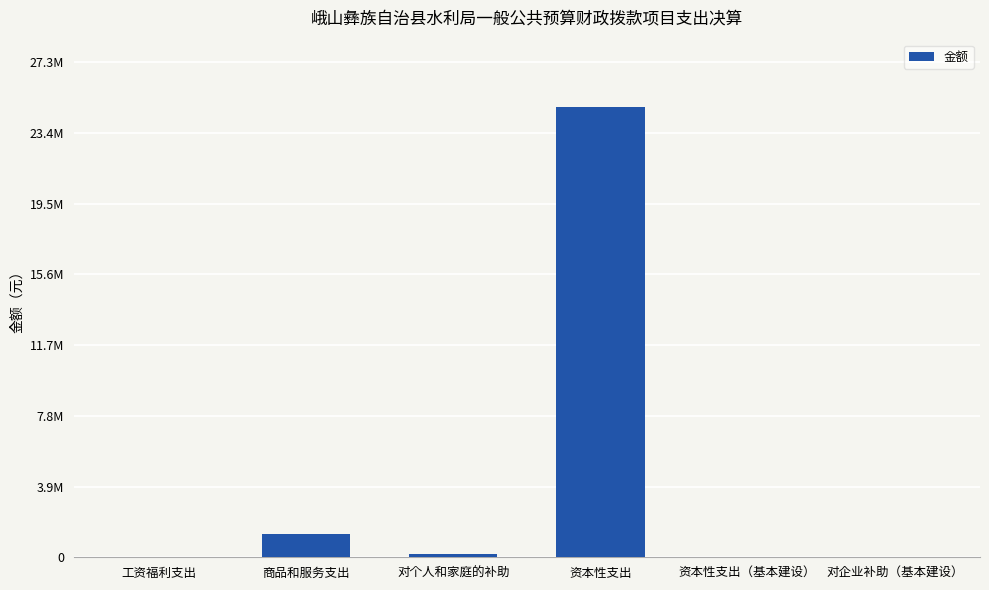

The chart shows a value of 0.0 at 对企业补助（基本建设）. True or false?

True